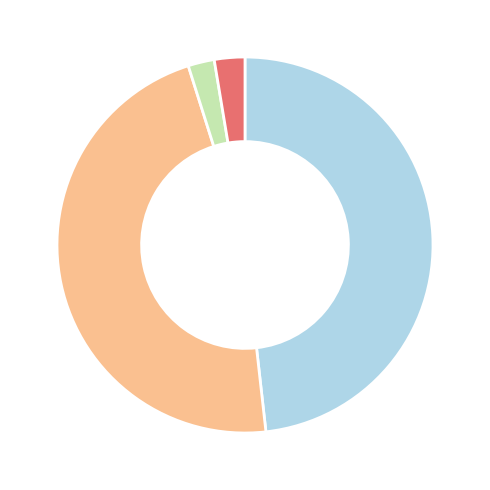

Does any single category account for the majority?

No